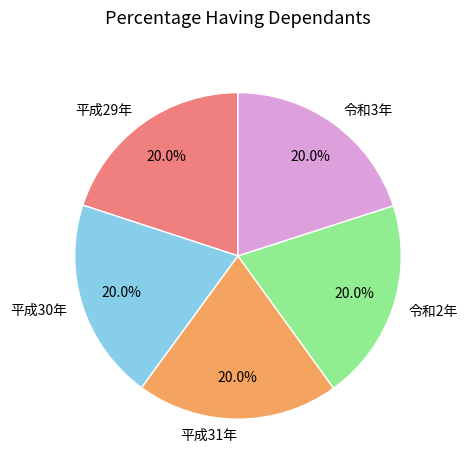

Does 平成30年 represent more than half of the total?

No